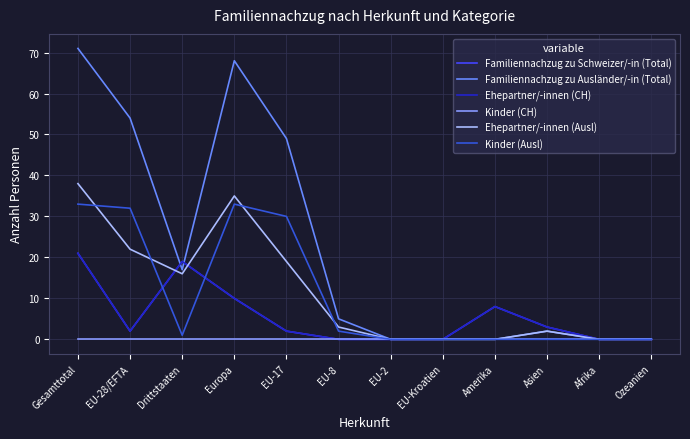

The value of Kinder (Ausl) at EU-Kroatien is 0. True or false?

True